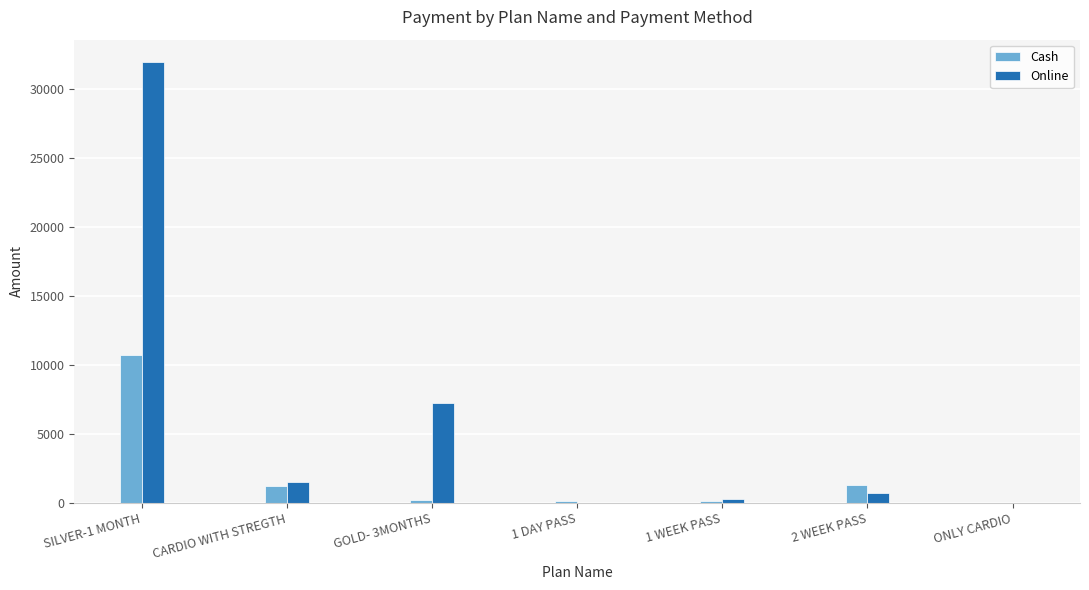

The value of Online at ONLY CARDIO is 0. True or false?

True